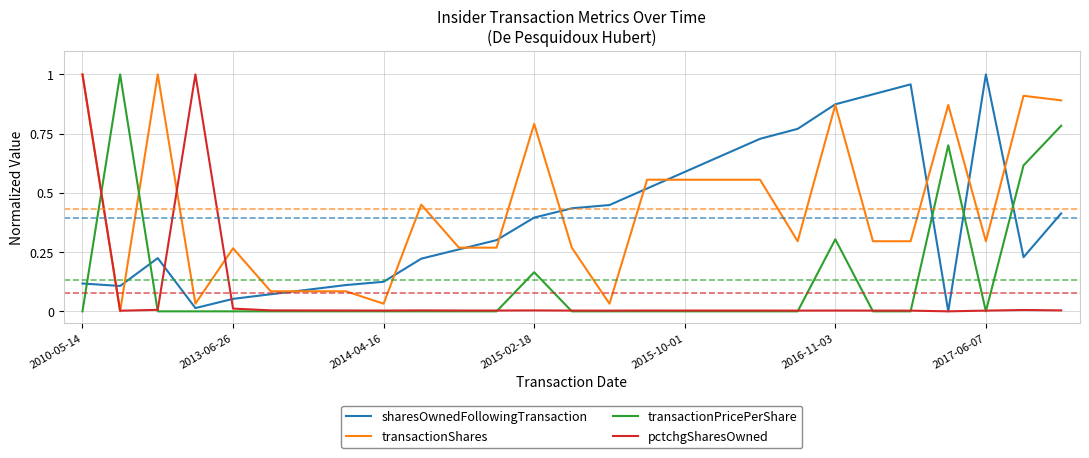

True or false: transactionShares and transactionPricePerShare cross at least once.

True